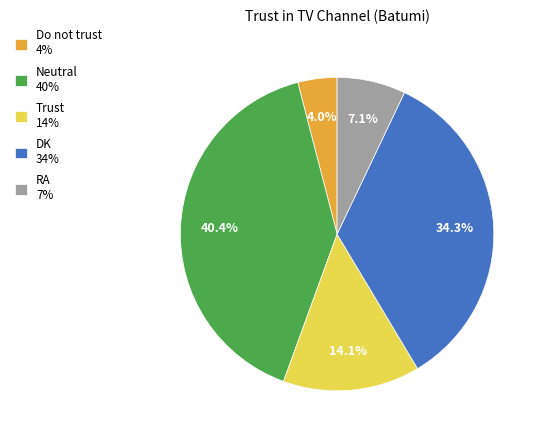

How much of the chart is everything except Do not trust 4%?

96.0%